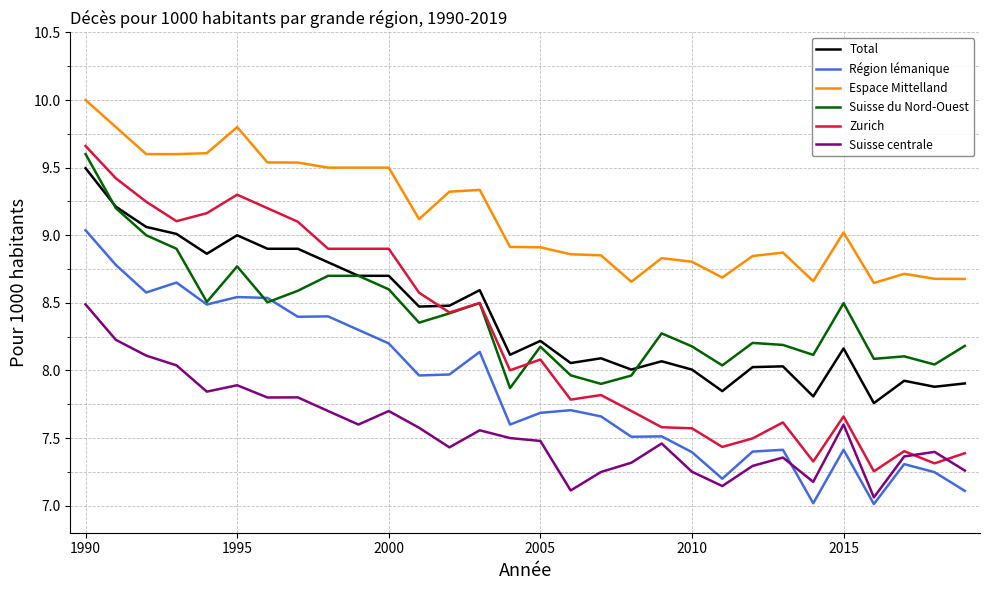

True or false: Zurich and Espace Mittelland intersect in this chart.

False